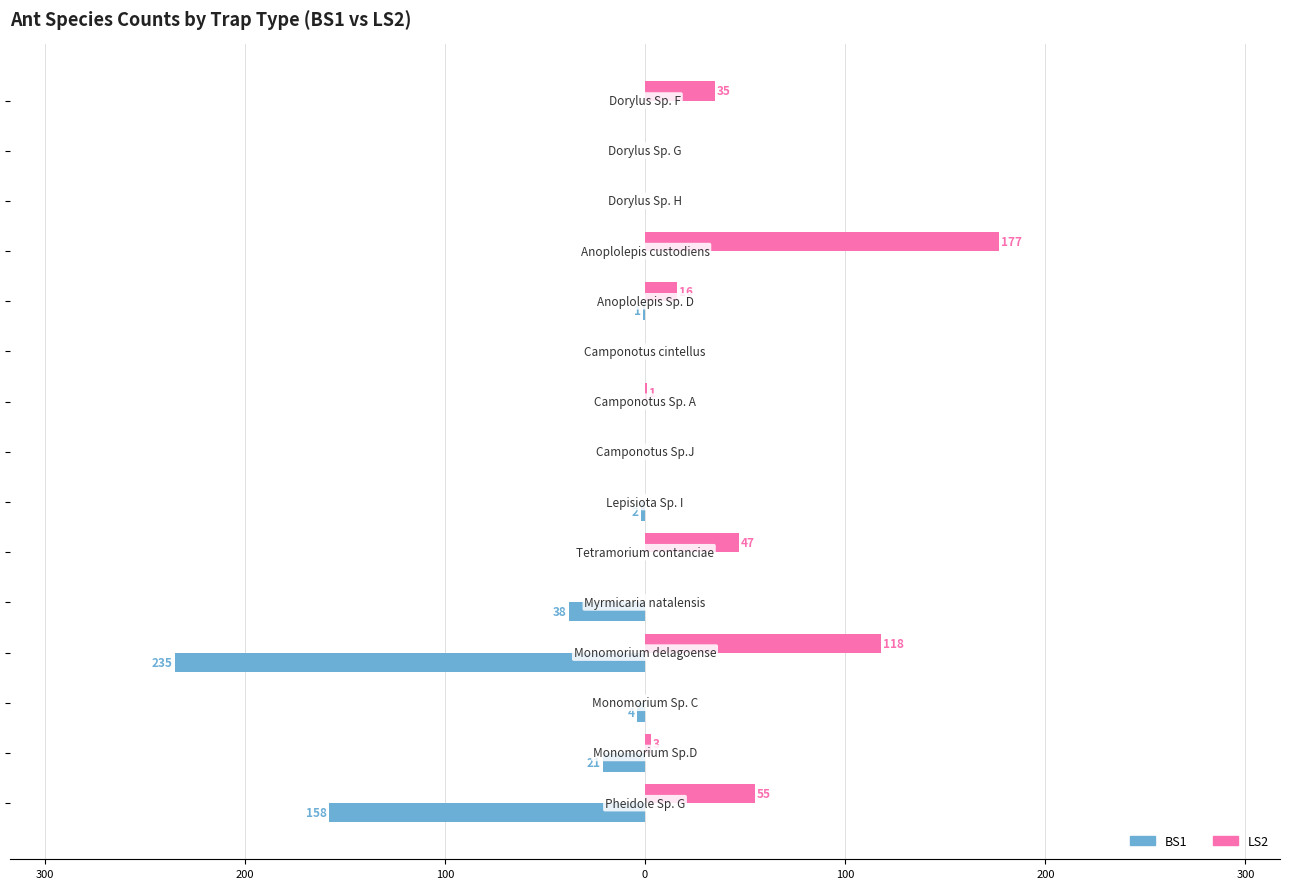

What are all the series names shown in the legend?

BS1, LS2